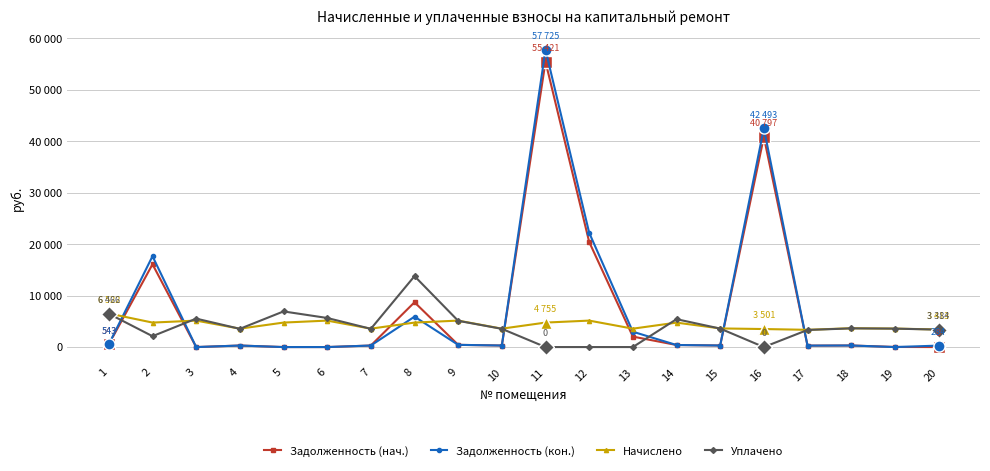

Does the chart display data point markers on the line(s)?

Yes